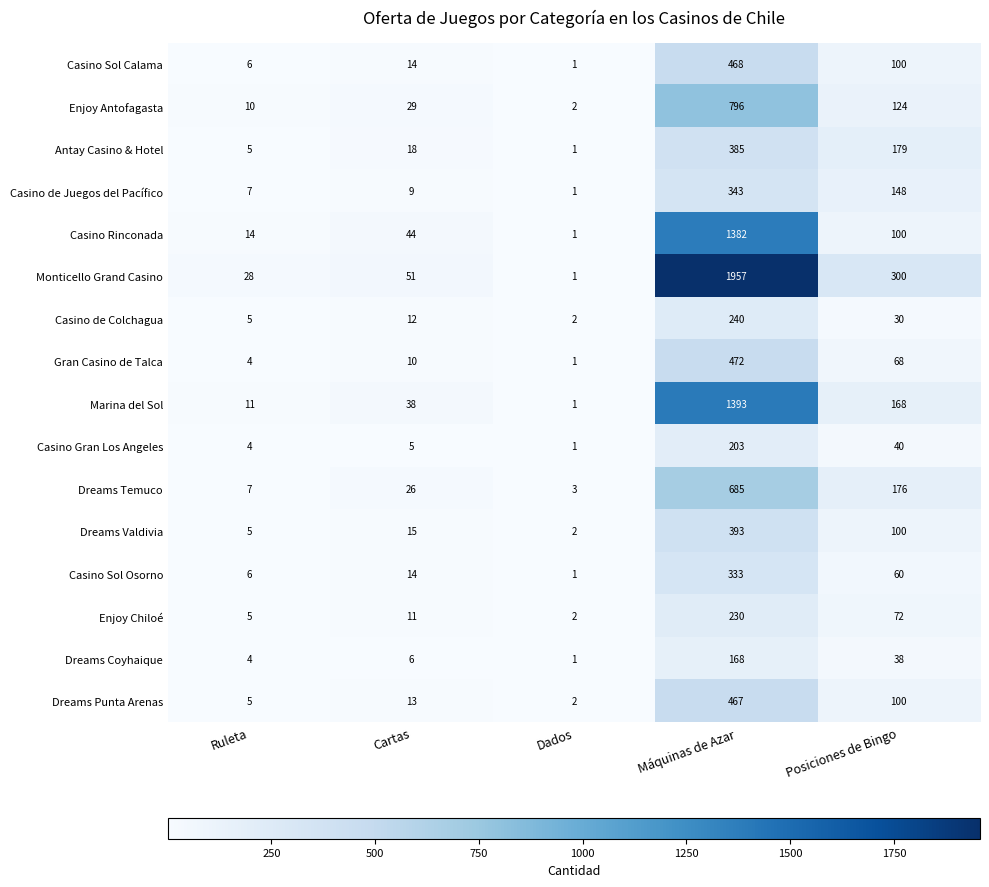

What is the maximum value shown in the chart?

1957